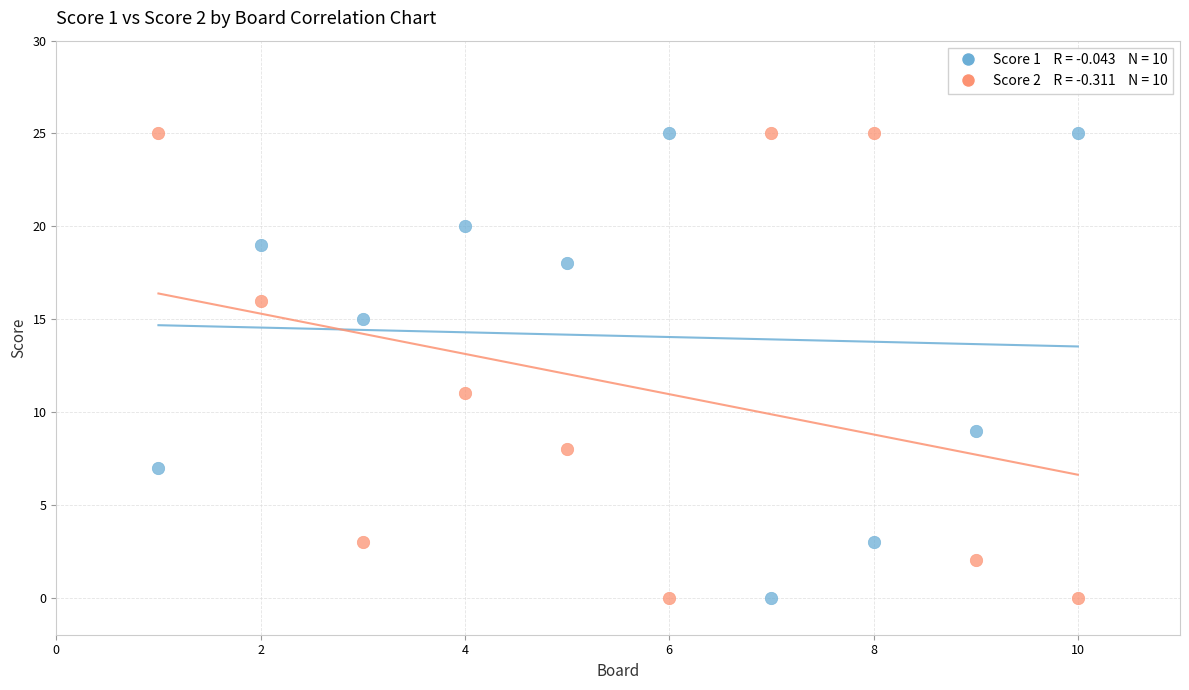

Across all data points, what is the range of X values (max minus min)?

9